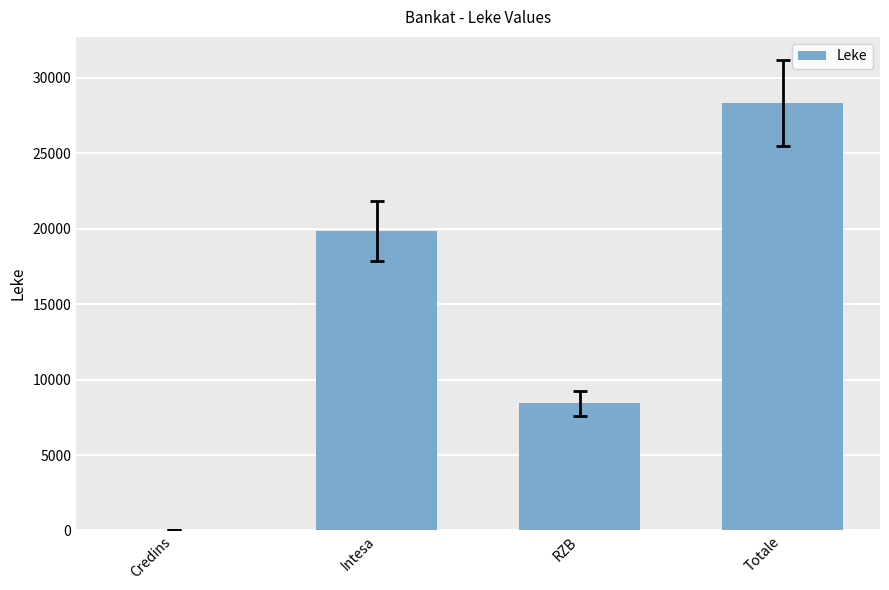

Reading left to right, list all the values displayed in this chart.

40.8	19875.8	8416.4	28333.0